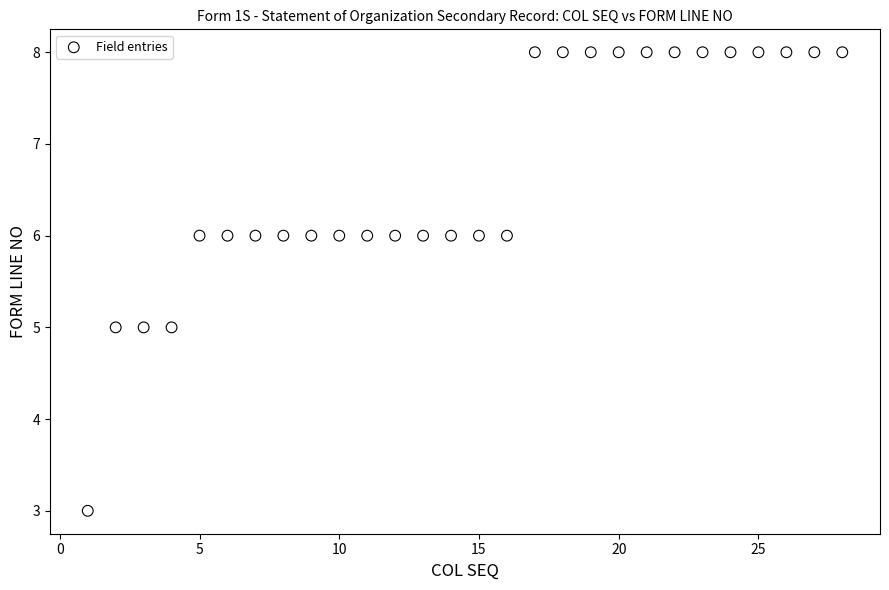

What is the range of X values (max minus min)?

27